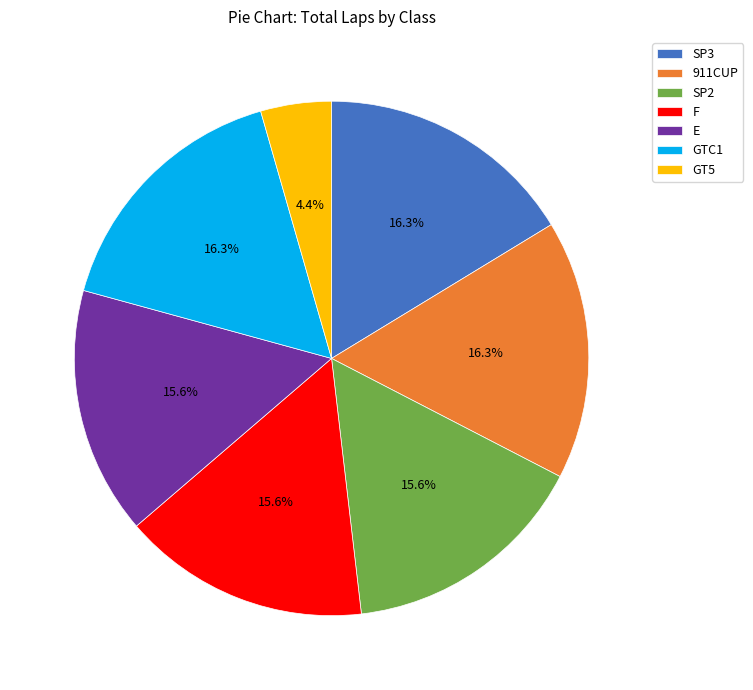

What percentage is NOT represented by 911CUP?

83.7%